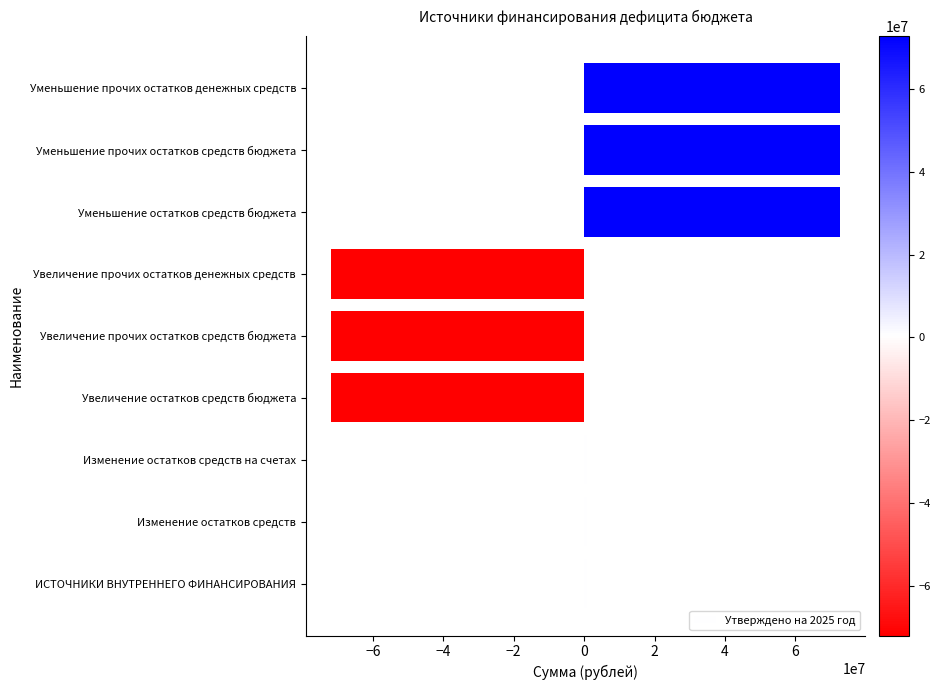

What is the maximum value shown in the chart?

72646602.8